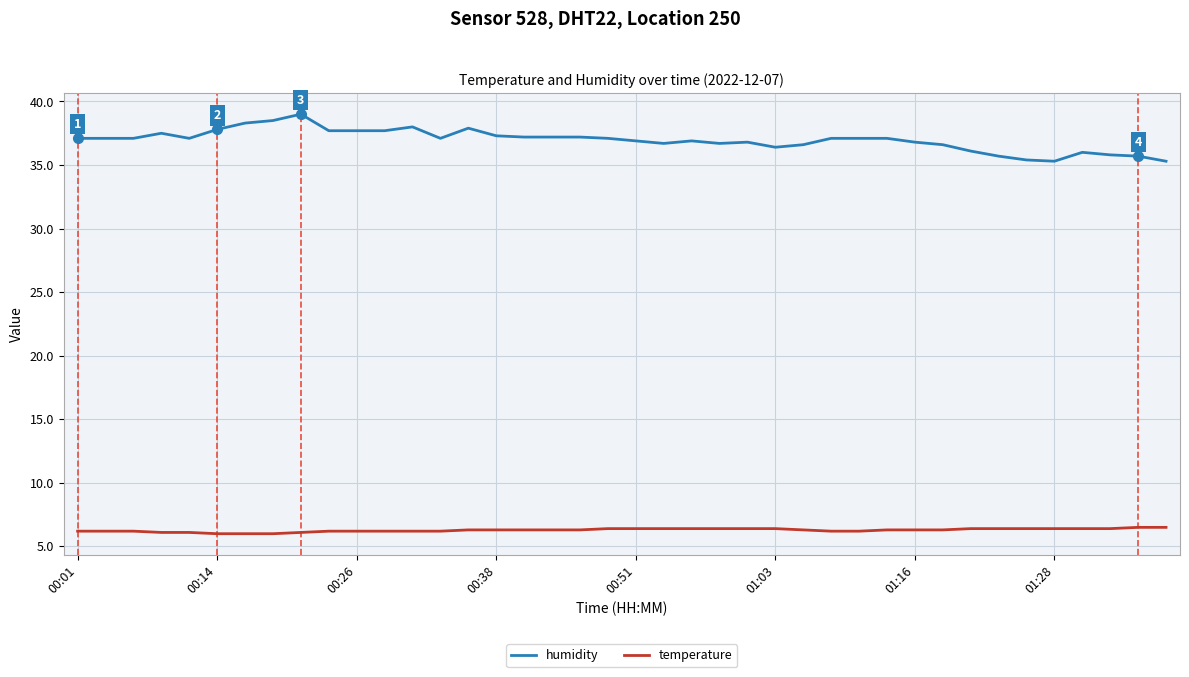

Which series has the largest range (max minus min)?

humidity